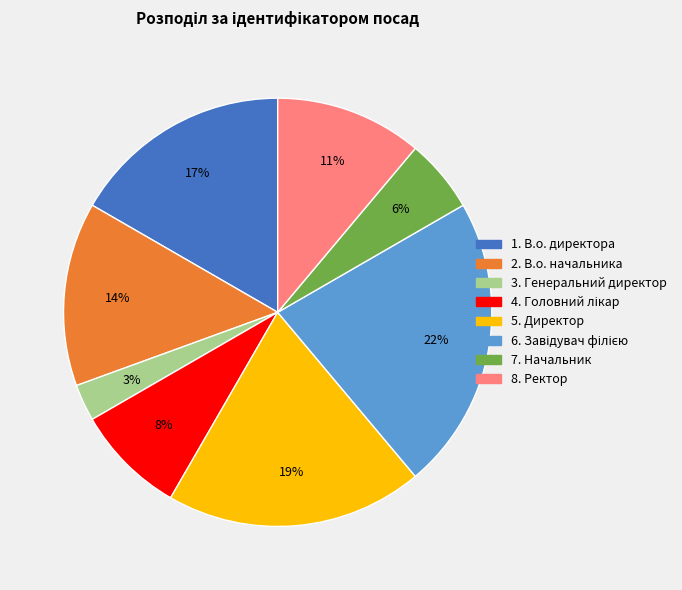

Does any single category account for the majority?

No